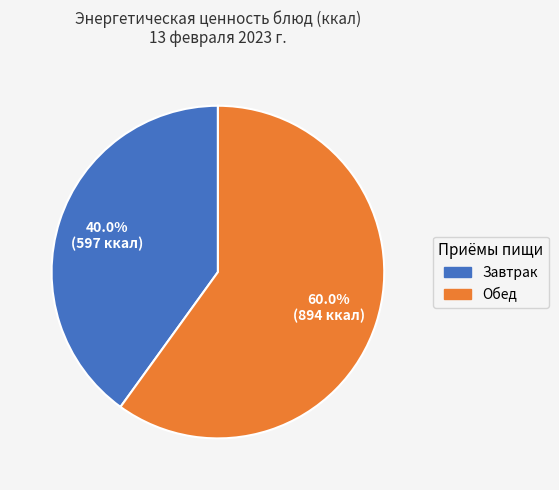

Which category has the biggest portion of the pie?

Обед